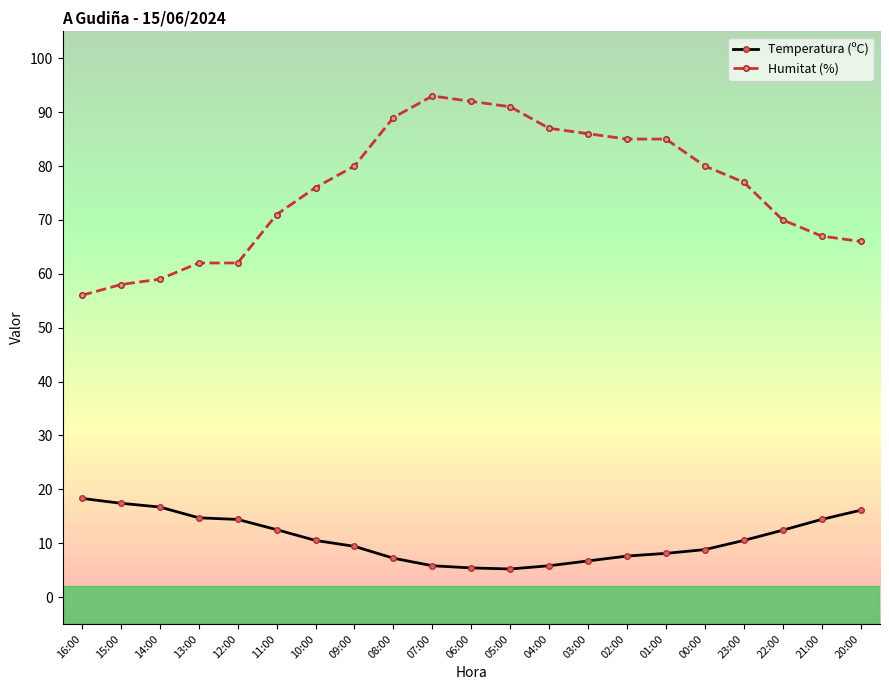

True or false: Humitat (%) has more than 0 interior local peaks.

True